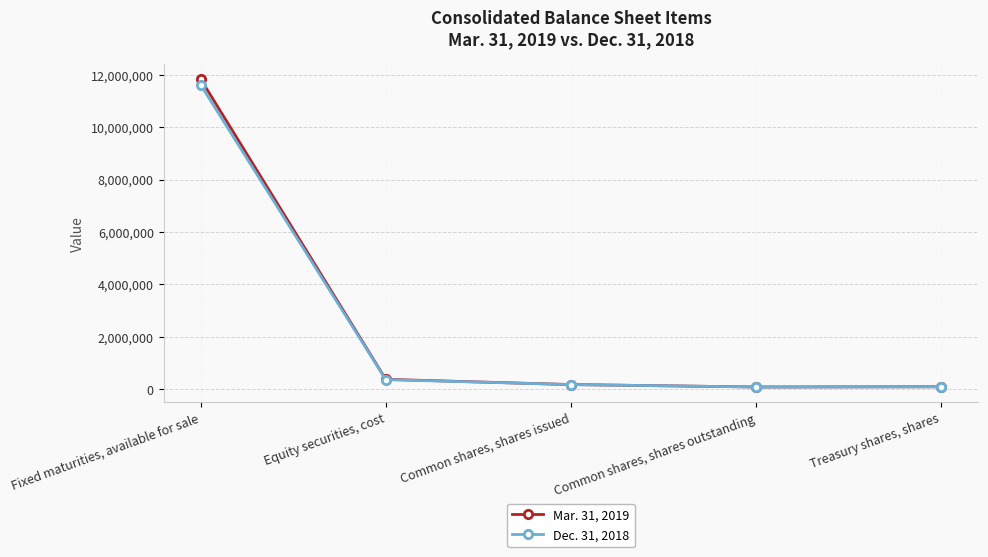

What is the average value of the Mar. 31, 2019 series?

2512772